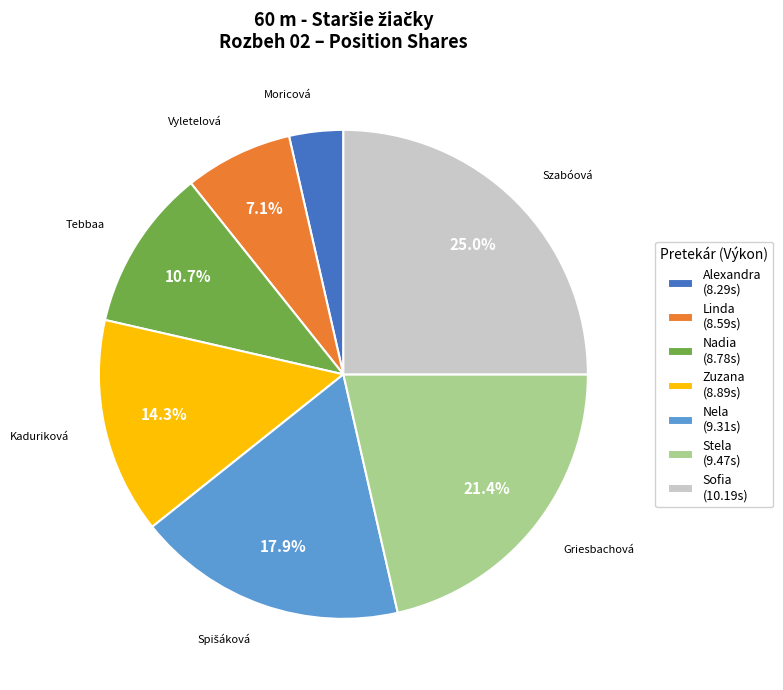

What is the ratio of the value at Sofia (10.19s) to the value at Linda (8.59s)?

3.5